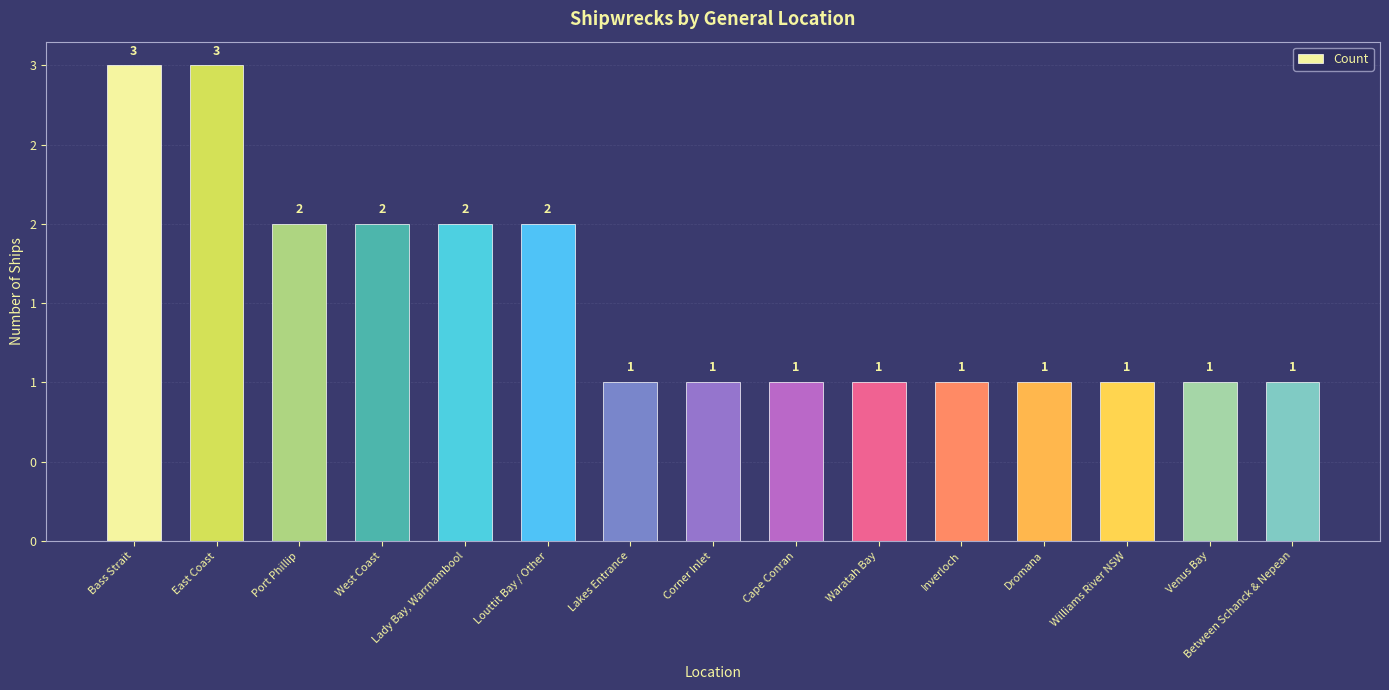

At which category does the chart reach its minimum across all series?

Lakes Entrance